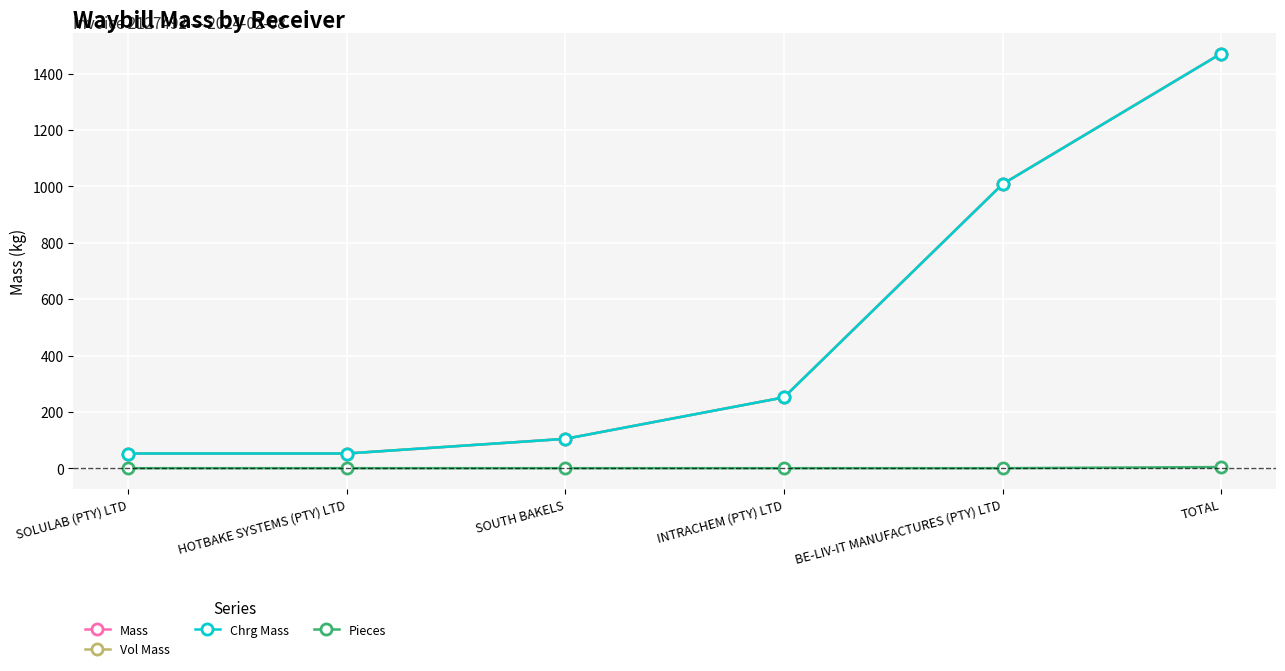

Does the chart display data point markers on the line(s)?

Yes